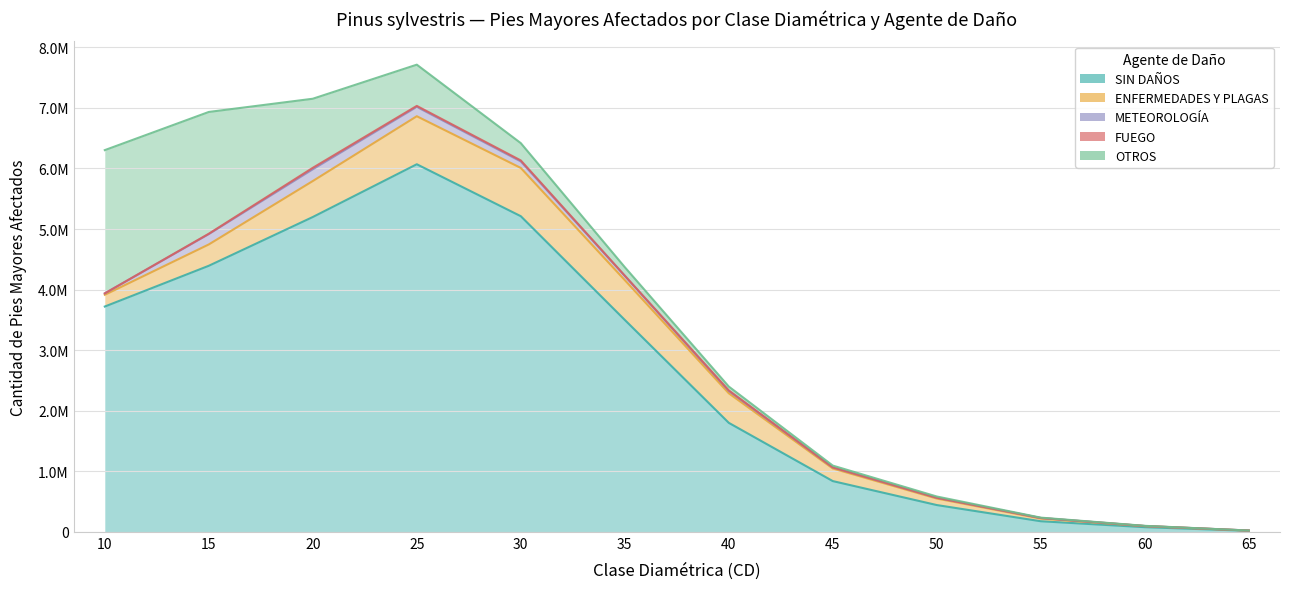

Which series has the largest total across all categories?

SIN DAÑOS